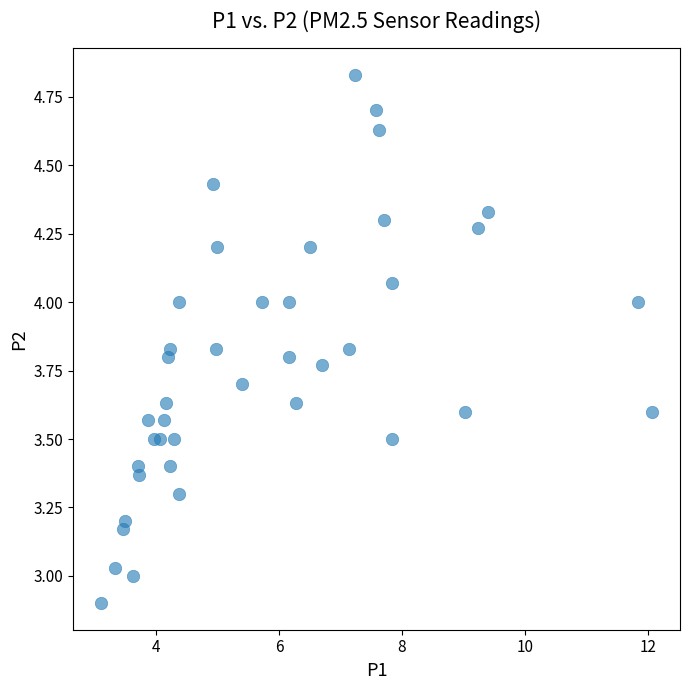

What is the range of X values (max minus min)?

9.0